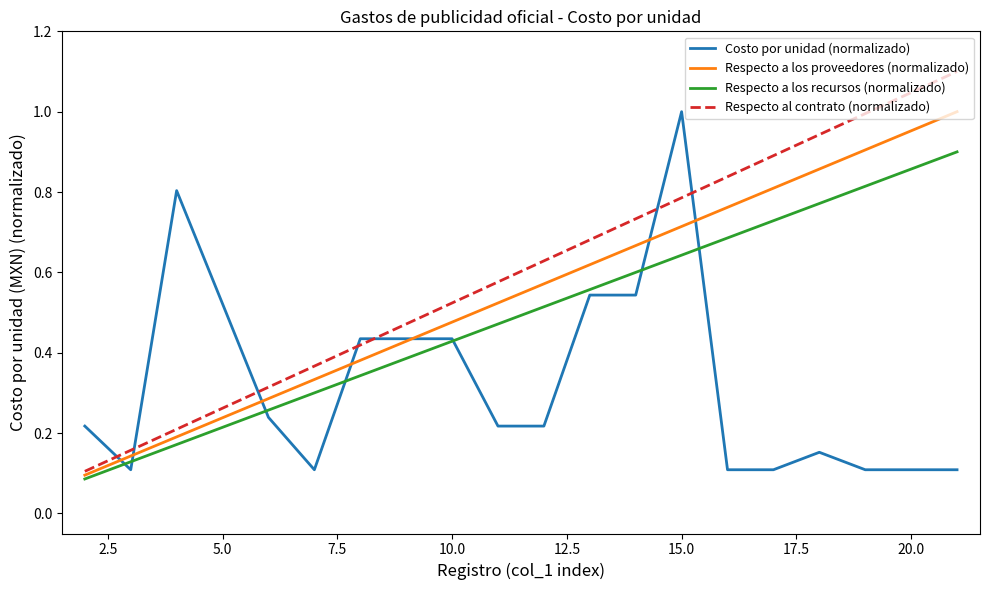

What is the maximum value for Respecto al contrato (normalizado)?

1.1